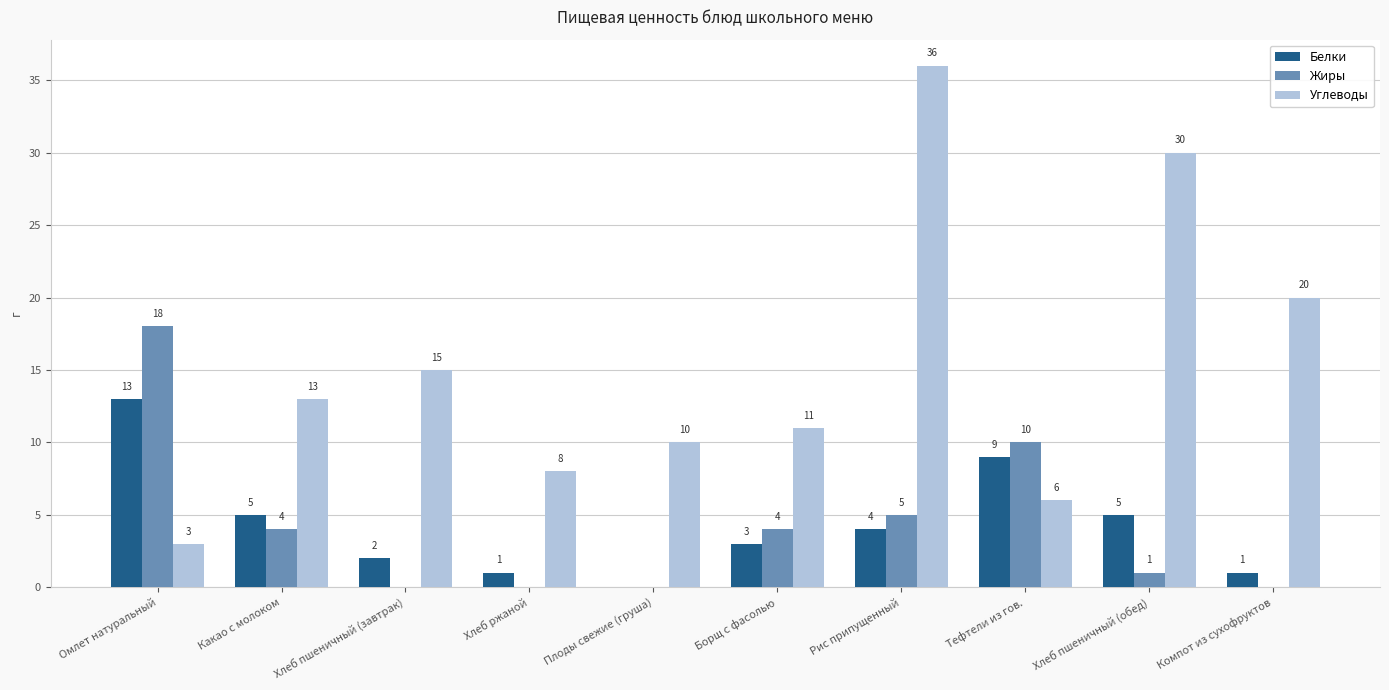

The Углеводы series shows 18 at Хлеб пшеничный (обед). True or false?

False